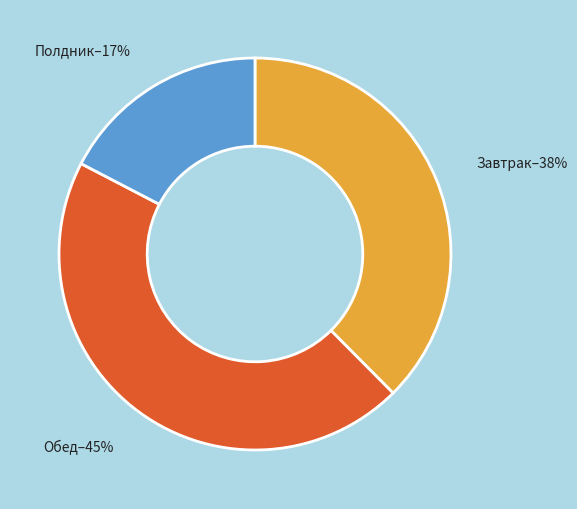

To the nearest percent, what percentage of the pie is Завтрак?

38%